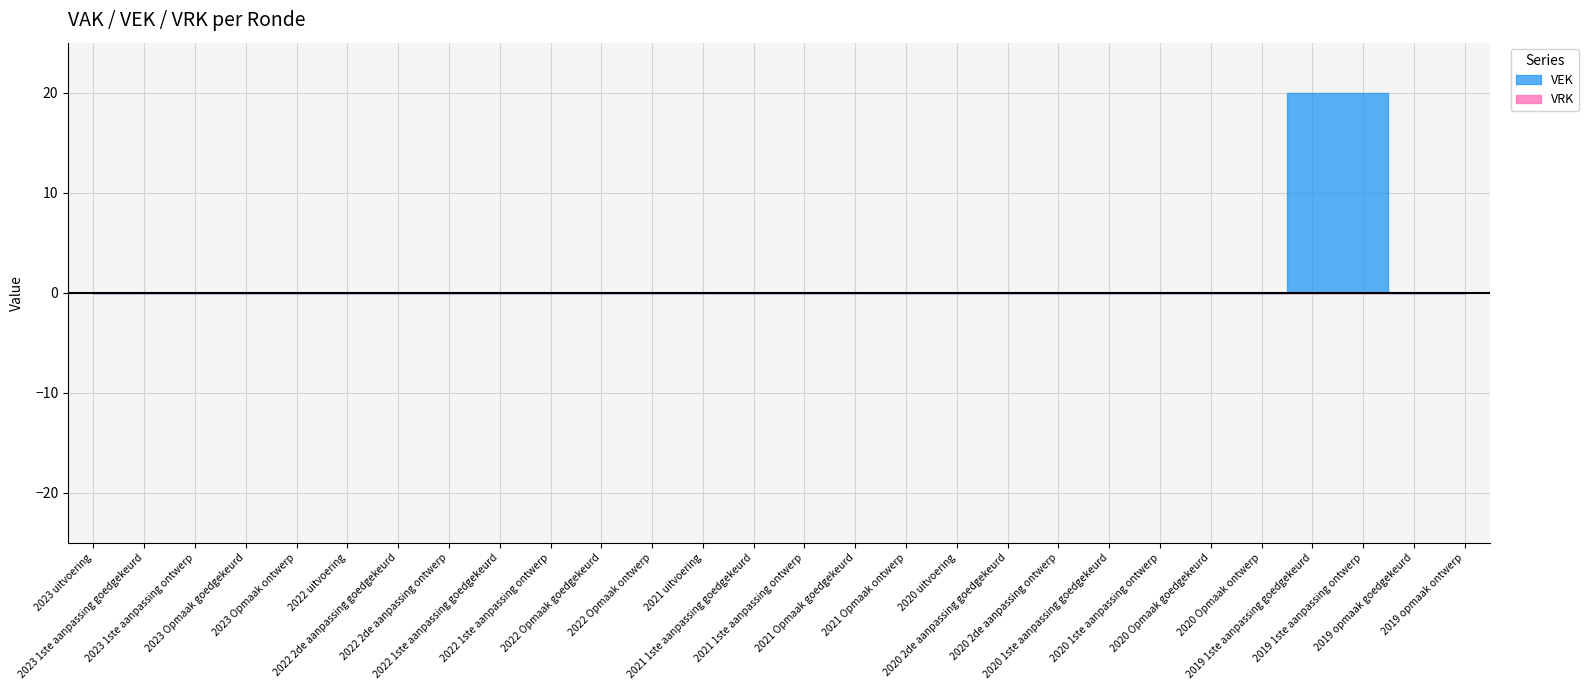

Is it true that VEK equals 0 at 2022 2de aanpassing goedgekeurd?

True